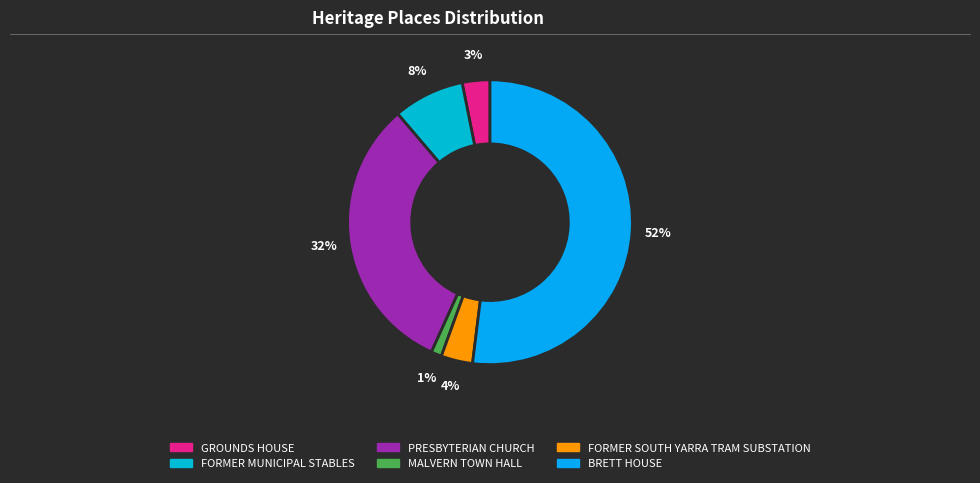

The MALVERN TOWN HALL slice represents 10% of the pie. True or false?

False